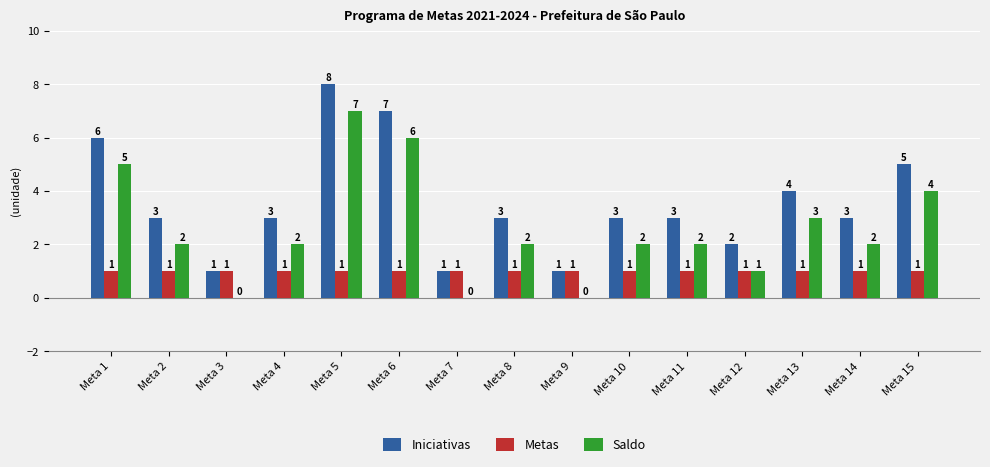

Which category has the highest value across all series?

Meta 5